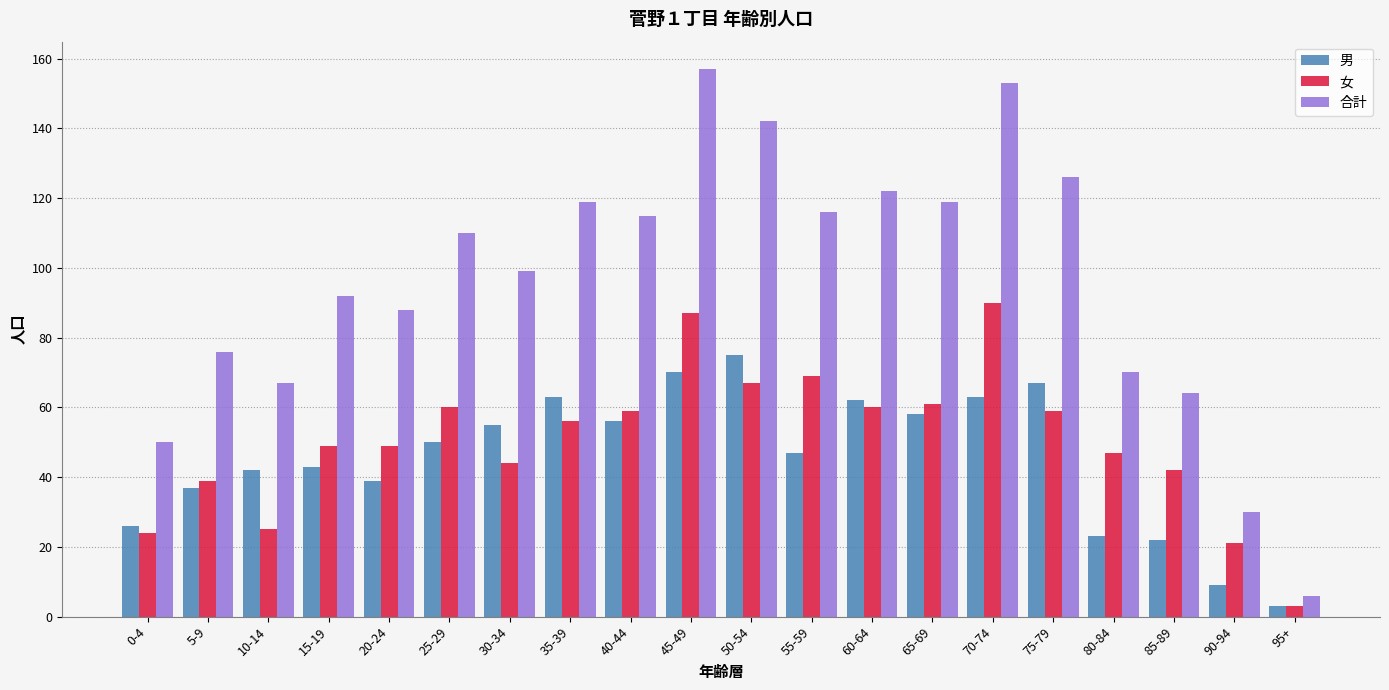

At how many categories does at least one series exceed 45?

18